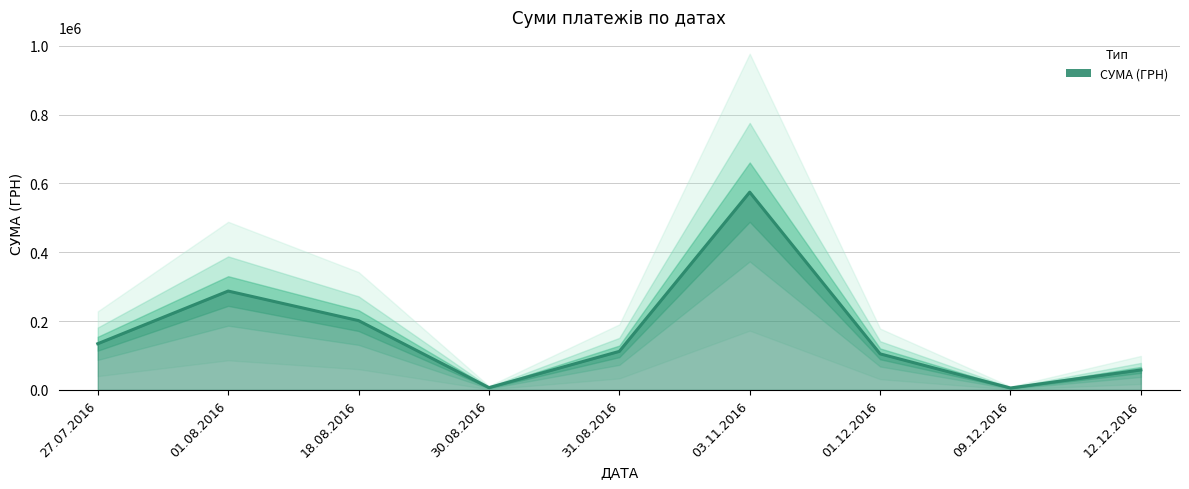

Does the chart display data point markers on the line(s)?

No